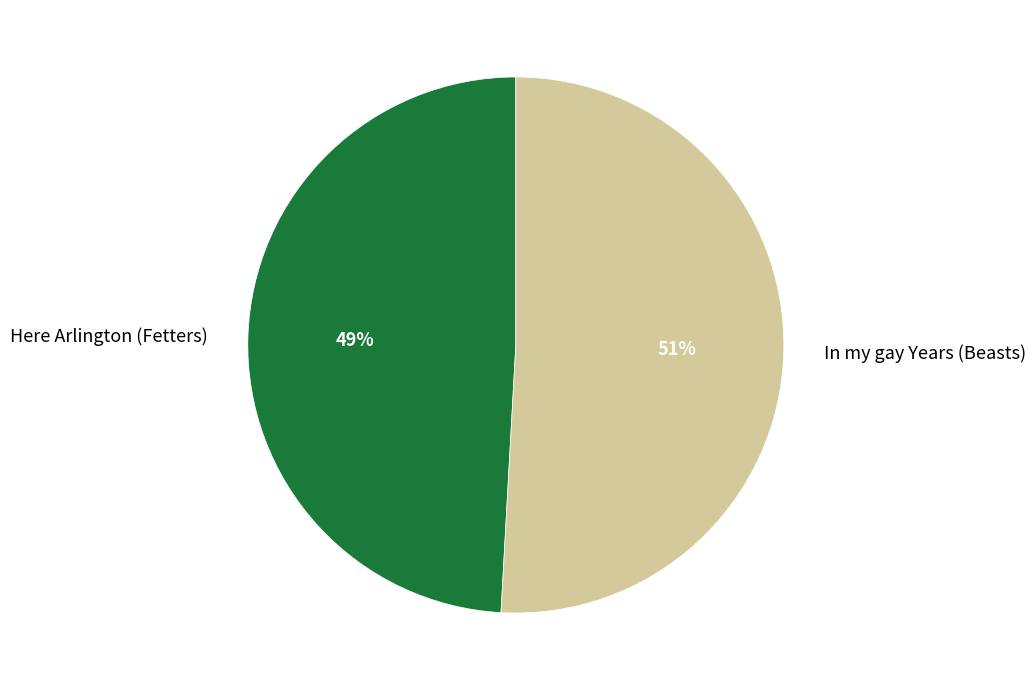

To the nearest percent, what portion does Here Arlington (Fetters) represent?

49%